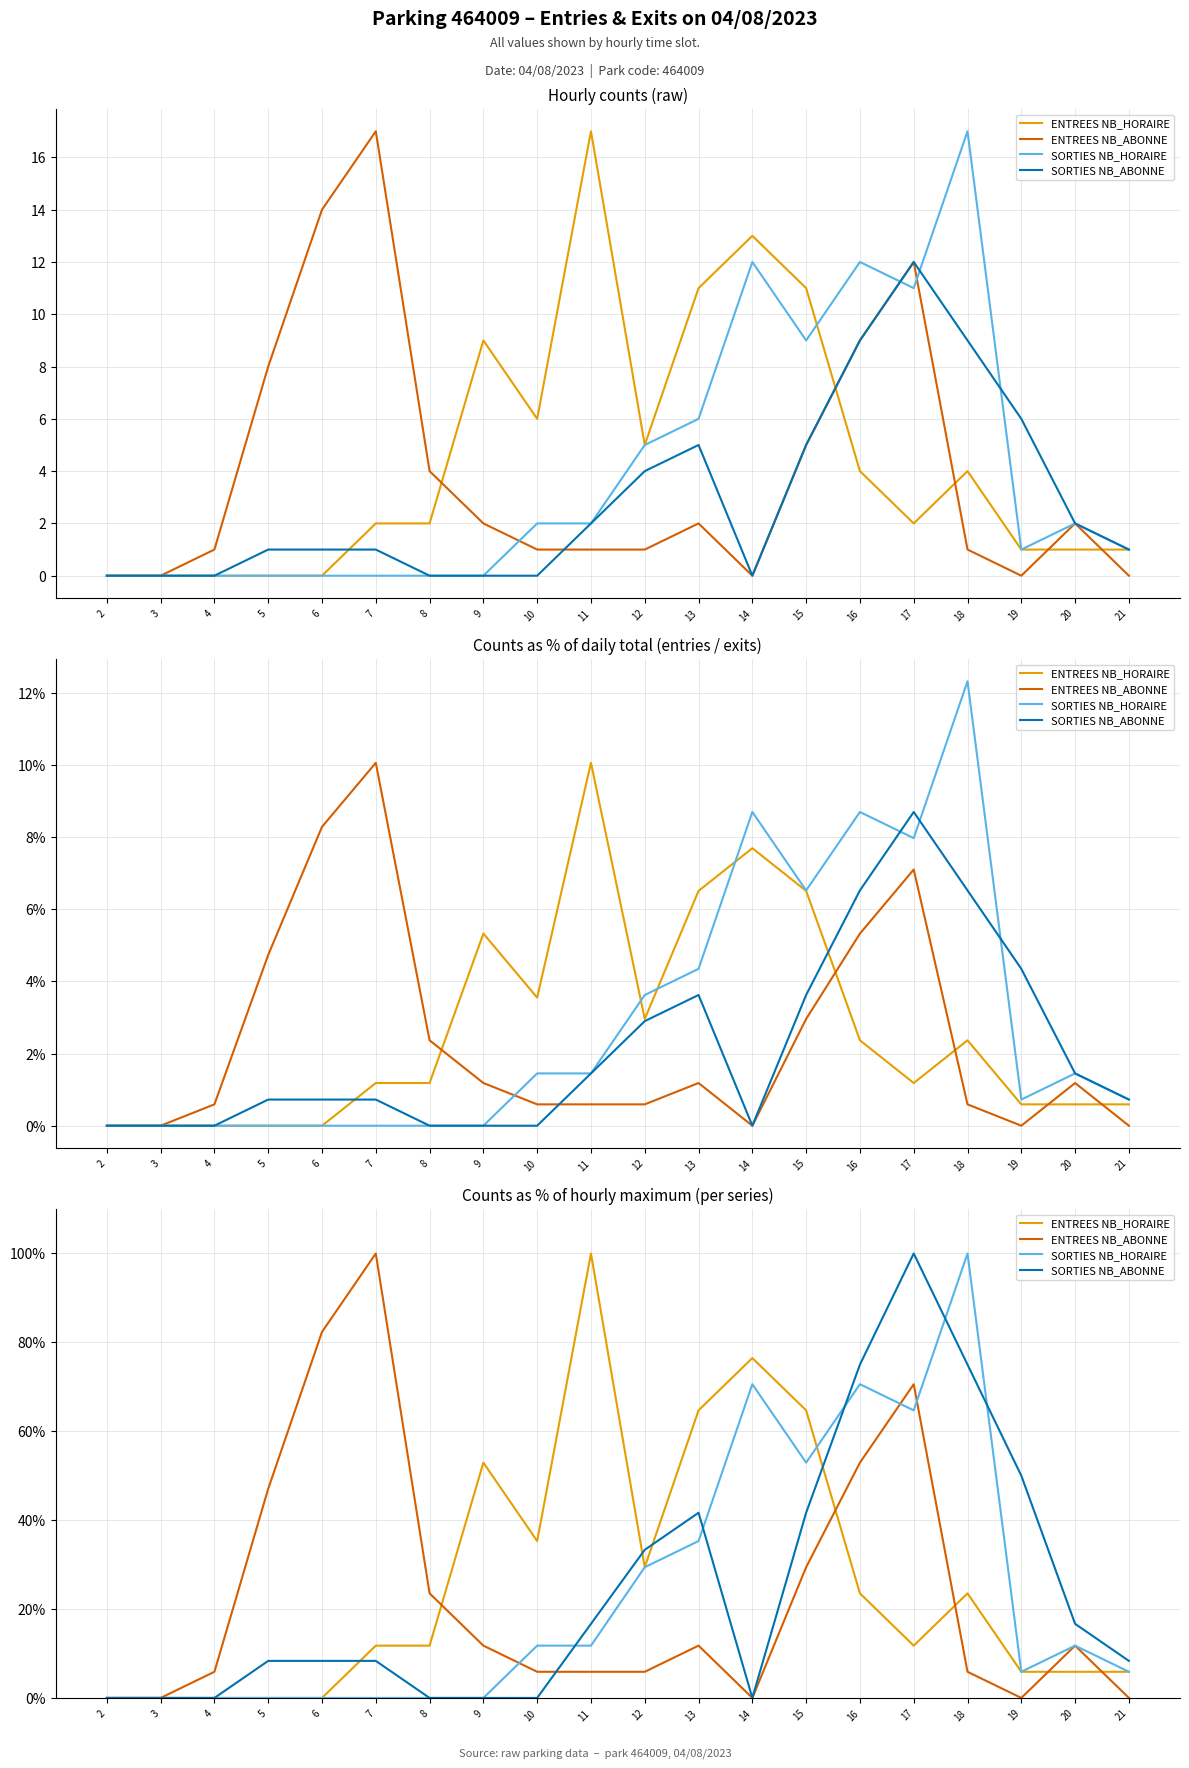

How many positive values does the SORTIES NB_HORAIRE series have?

12